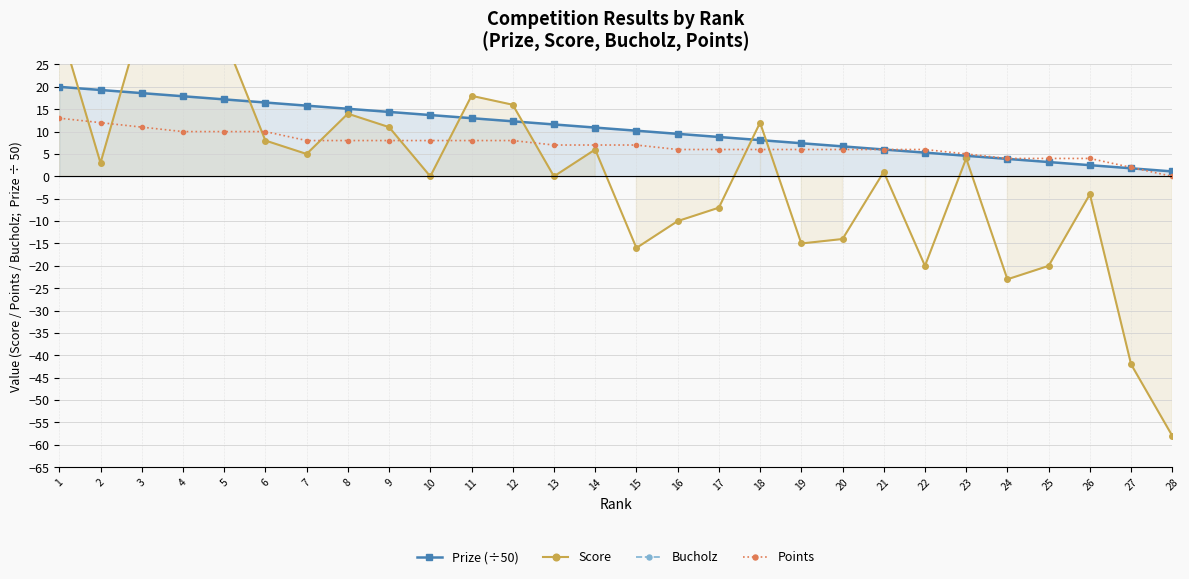

At which label is Points closest to 6?

16